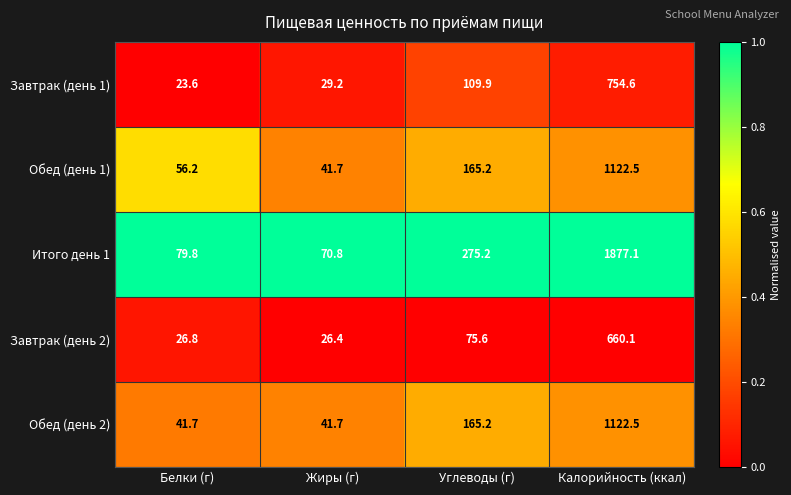

What is the total value across all series at Жиры (г)?

209.8